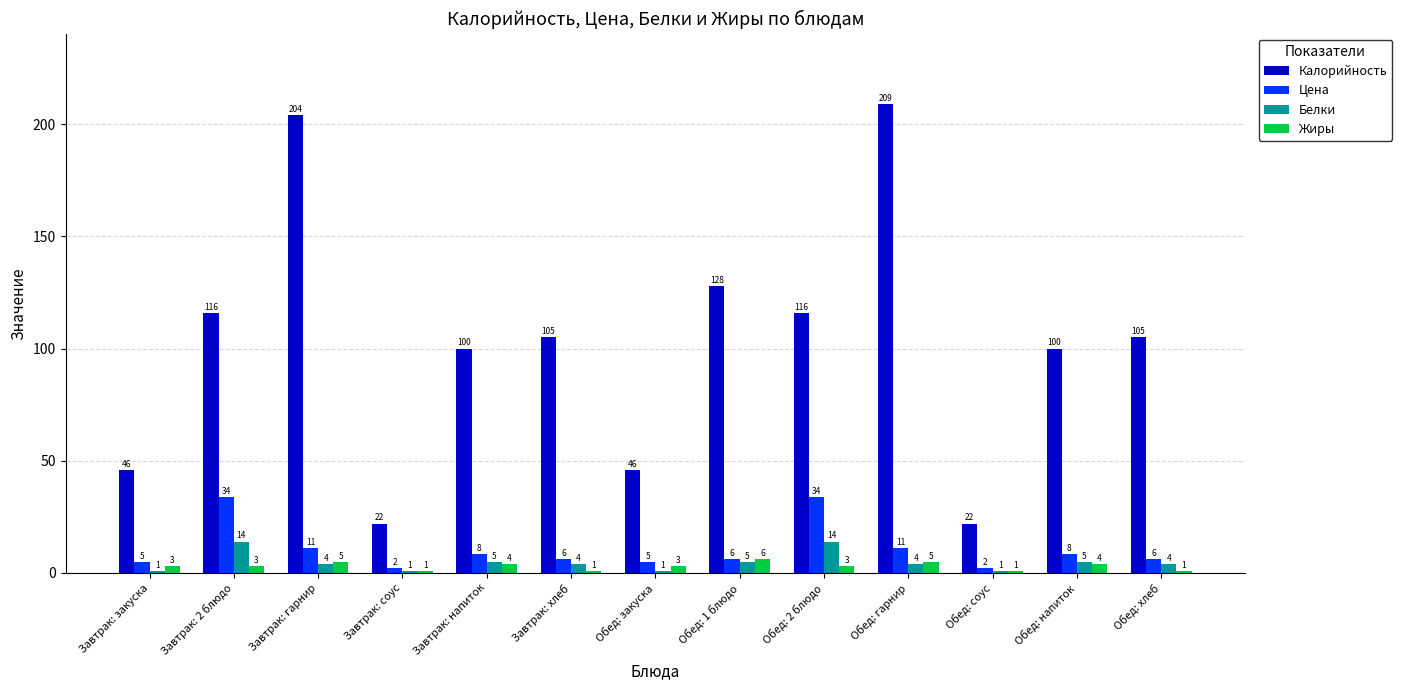

At Завтрак: гарнир, list the series in order from smallest to largest.

Белки, Жиры, Цена, Калорийность